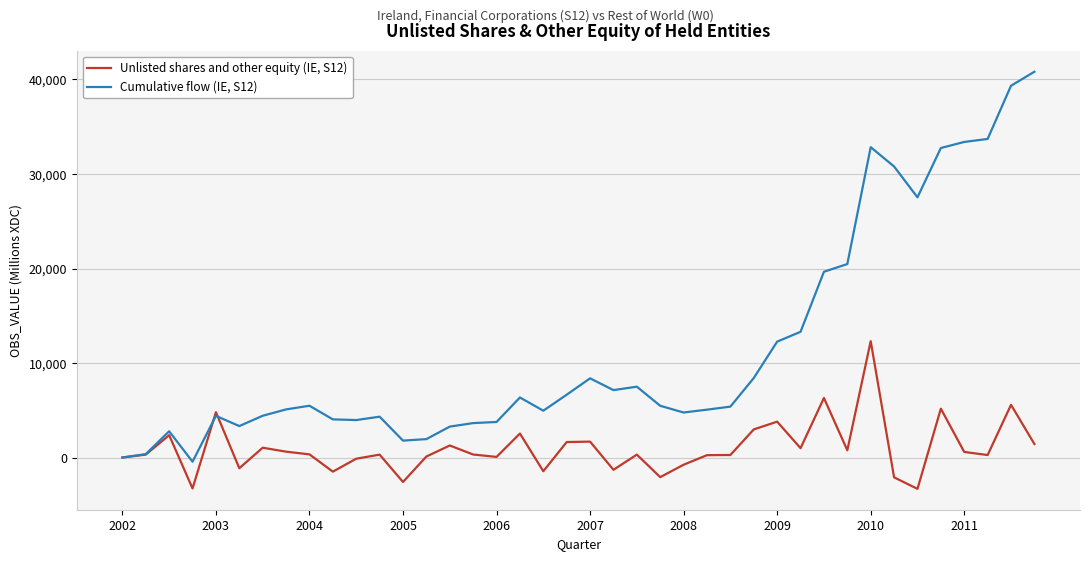

Rank the series by their maximum value, from lowest to highest.

Unlisted shares and other equity (IE, S12), Cumulative flow (IE, S12)